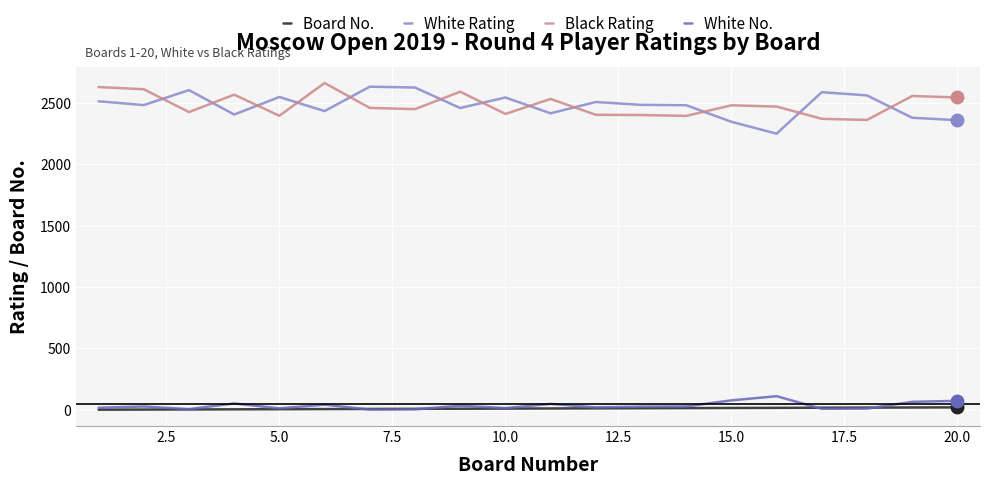

True or false: Board No. and White Rating cross at least once.

False